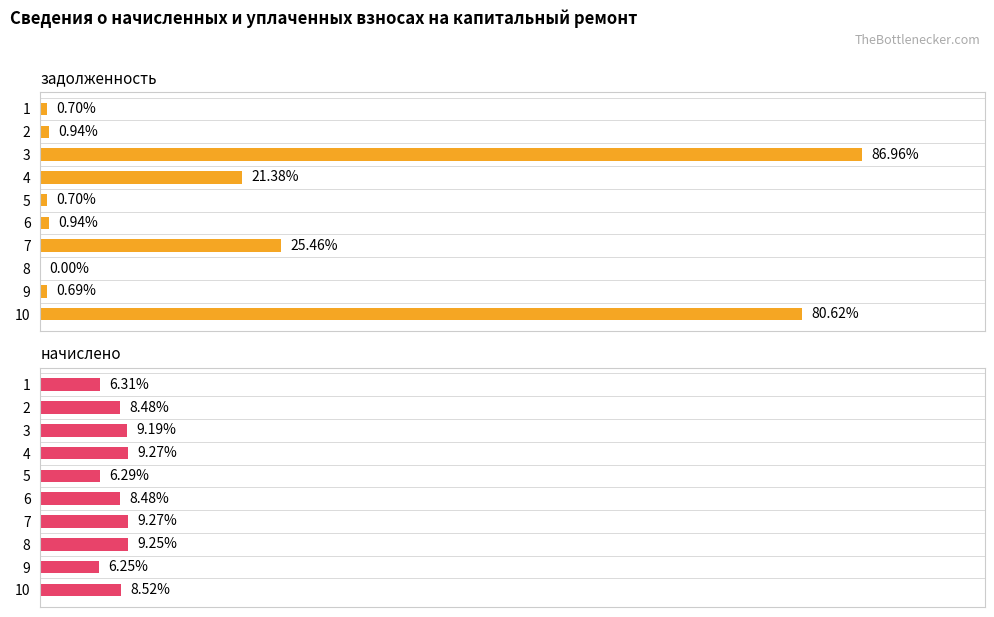

How many bars are there in each group?

2